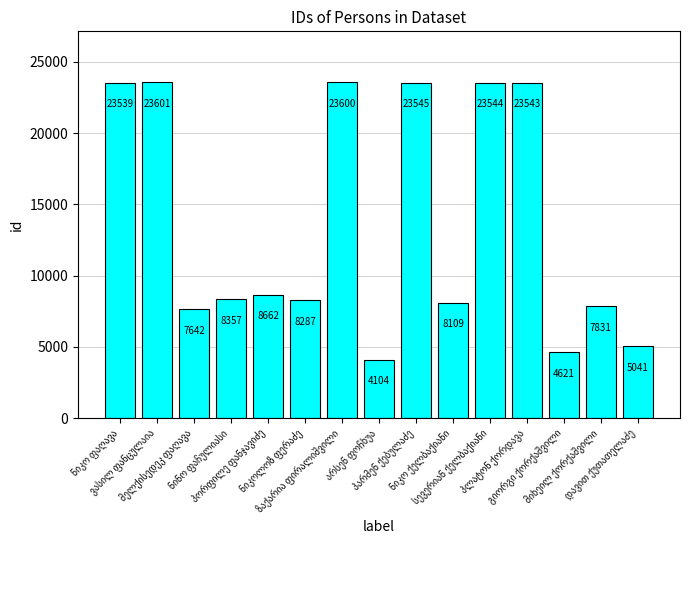

What is the difference between the maximum and minimum values?

19497